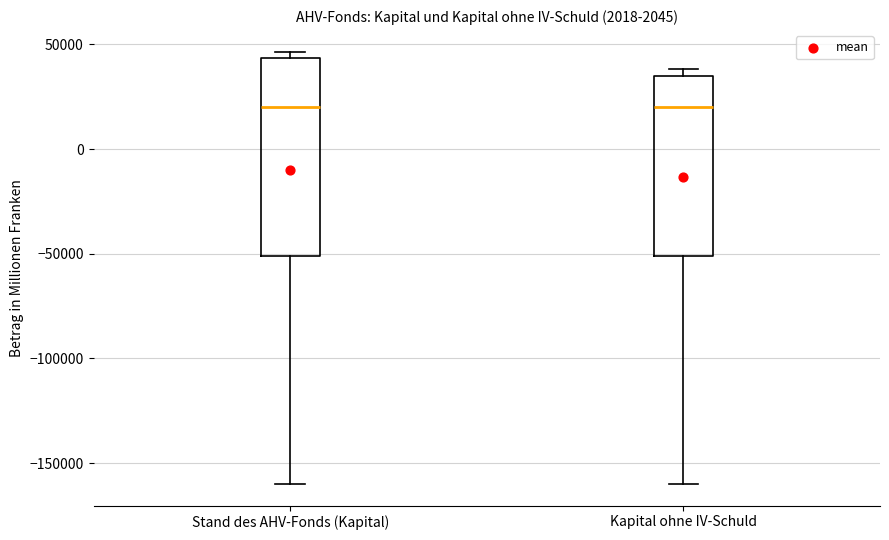

Reading left to right, read every box against the y-axis: the position of its median line, the range the box covers, and the ends of its whiskers. The values are not printed on the chart, so give them approximately, as read against the axis.

Stand des AHV-Fonds (Kapital): median 20000, box -50000 to 45000, whiskers -160000 to 45000 (just above the box's upper edge)
Kapital ohne IV-Schuld: median 20000, box -50000 to 35000, whiskers -160000 to 40000